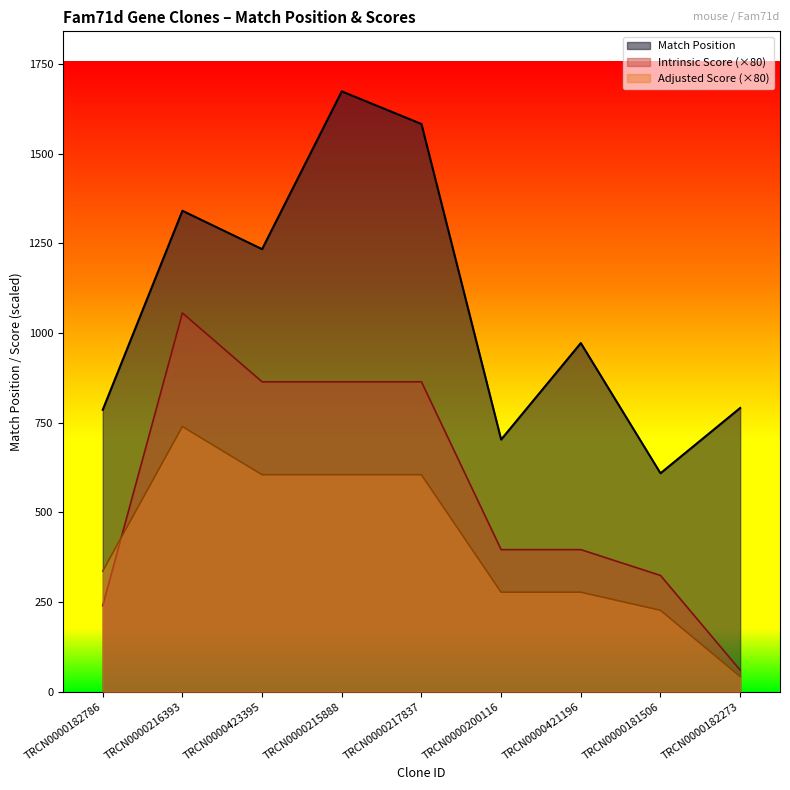

What is the difference between the Adjusted Score values at TRCN0000421196 and TRCN0000182273?

235.2